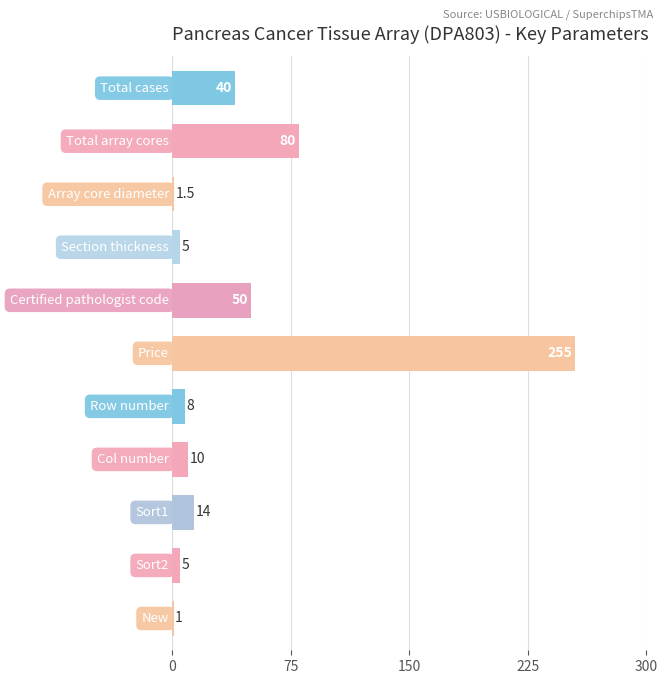

What is the value of the 8th bar from the top?

10.0